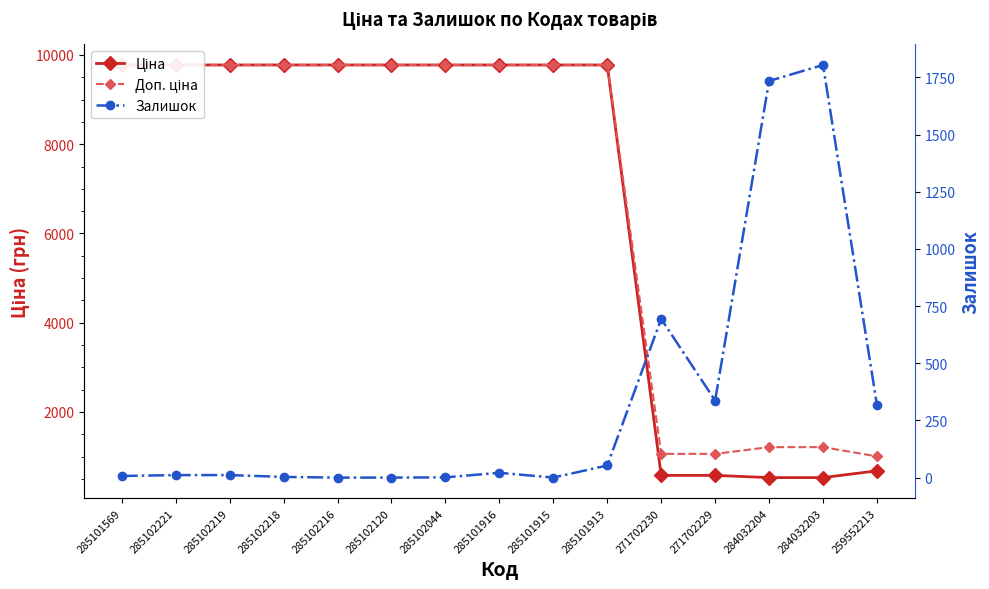

What are all the series names shown in the legend?

Ціна, Доп. ціна, Залишок